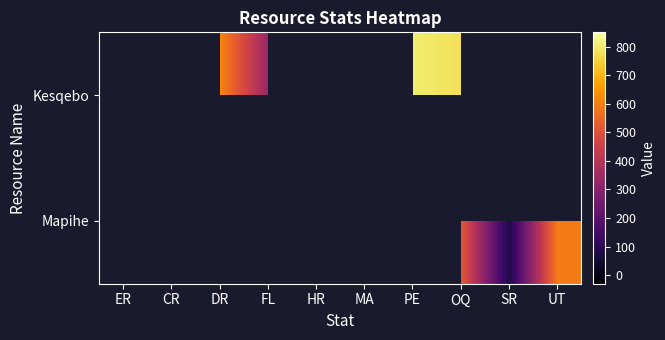

Which has a higher value, SR or PE?

PE